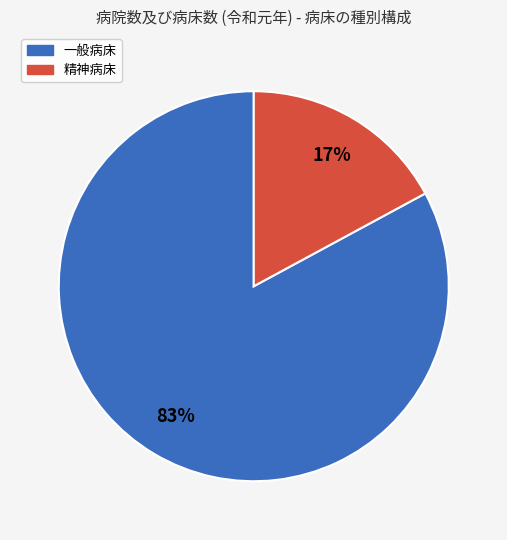

Is it true that 精神病床 is 10% of the pie?

False